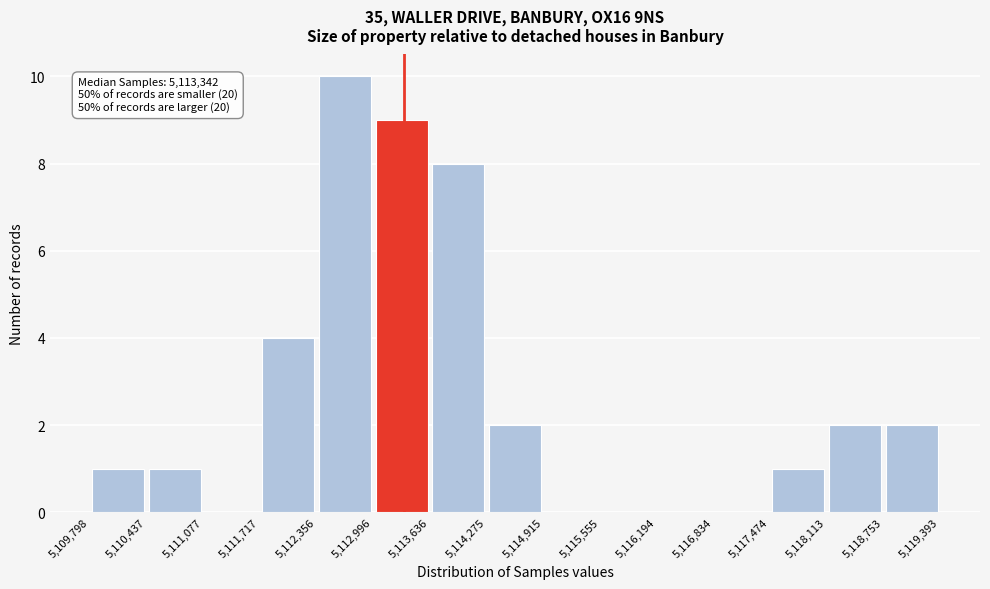

Which range on the x-axis has the tallest bar?

5,112,356 to 5,112,996